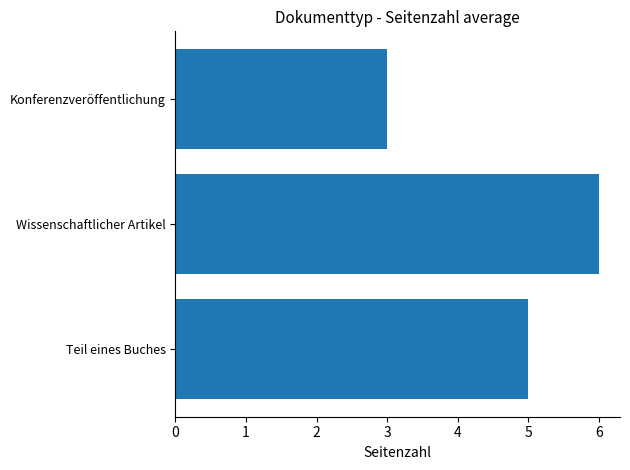

How many bars are there in total?

3